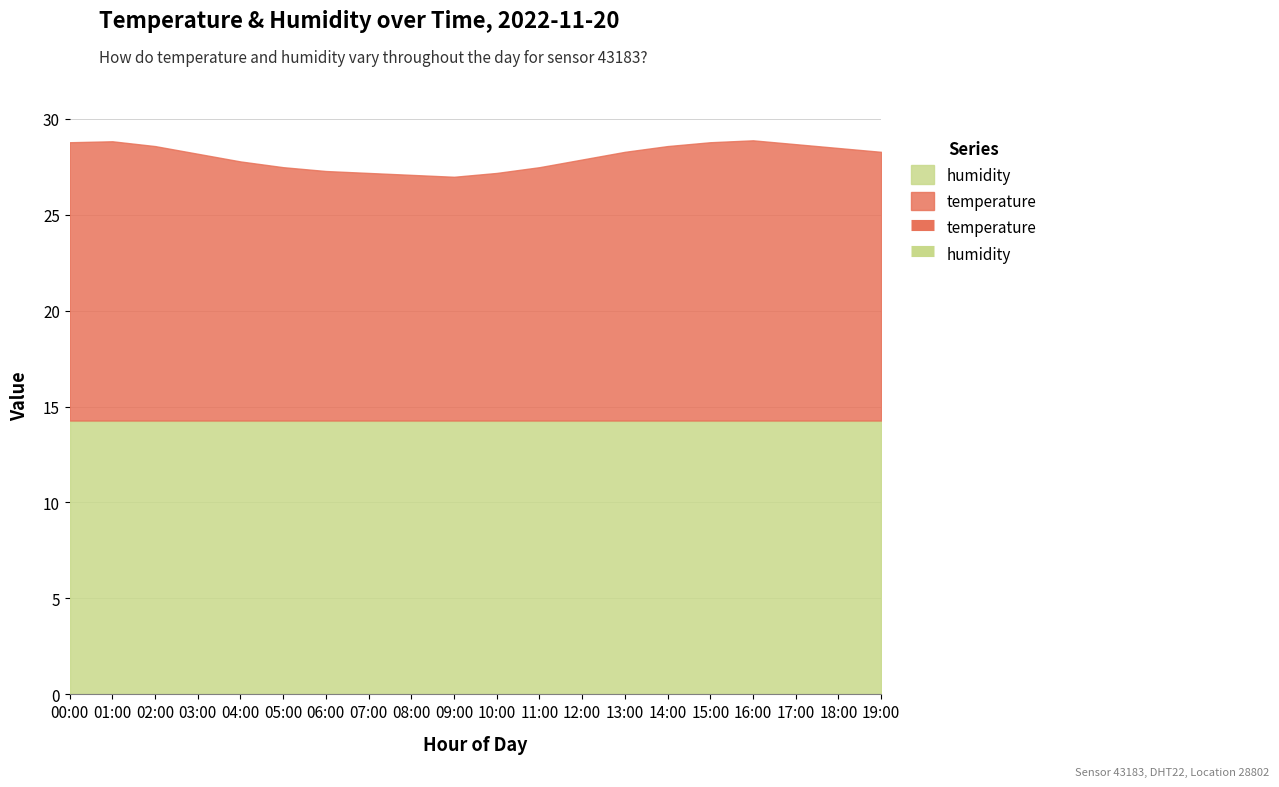

How many lines are shown in the chart?

2